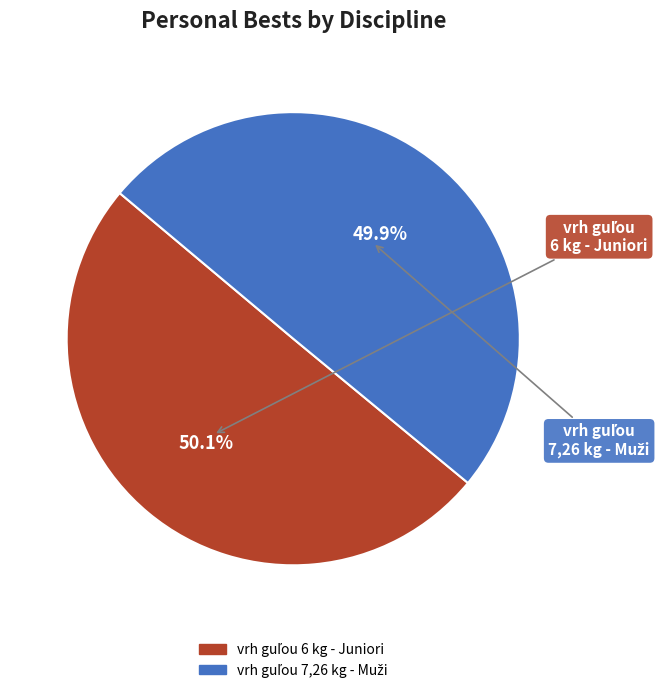

How many slices are in this pie chart?

2